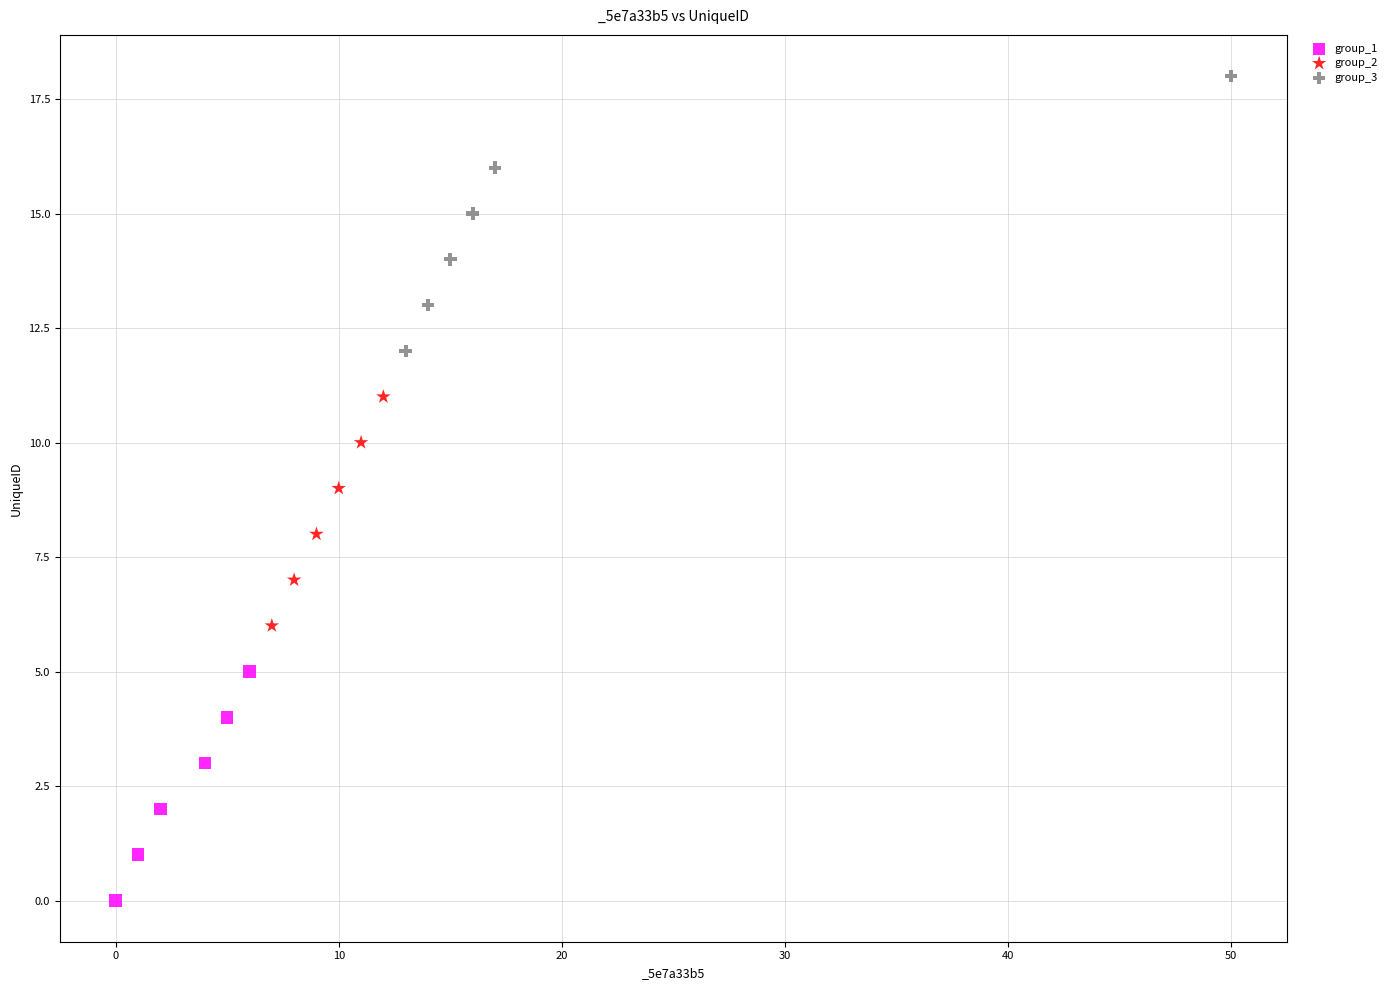

Which series reaches the minimum Y coordinate?

group_1